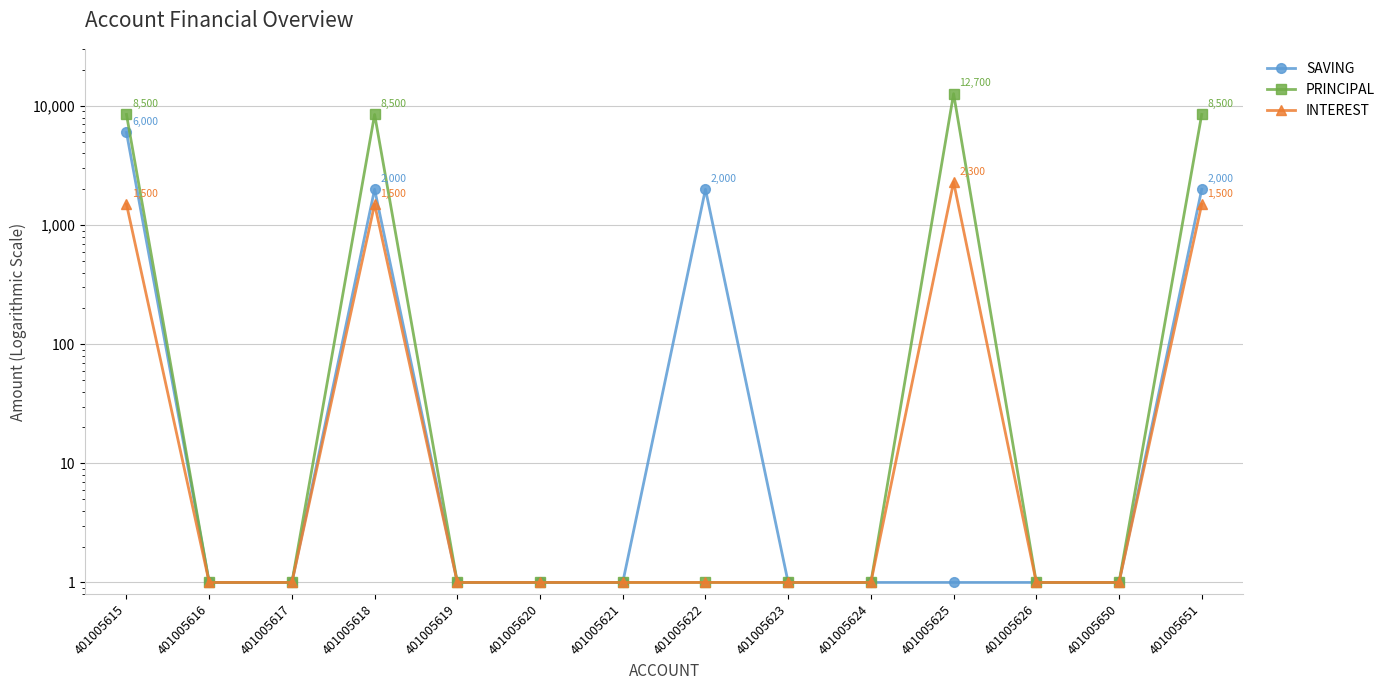

Which series has the largest total across all categories?

PRINCIPAL